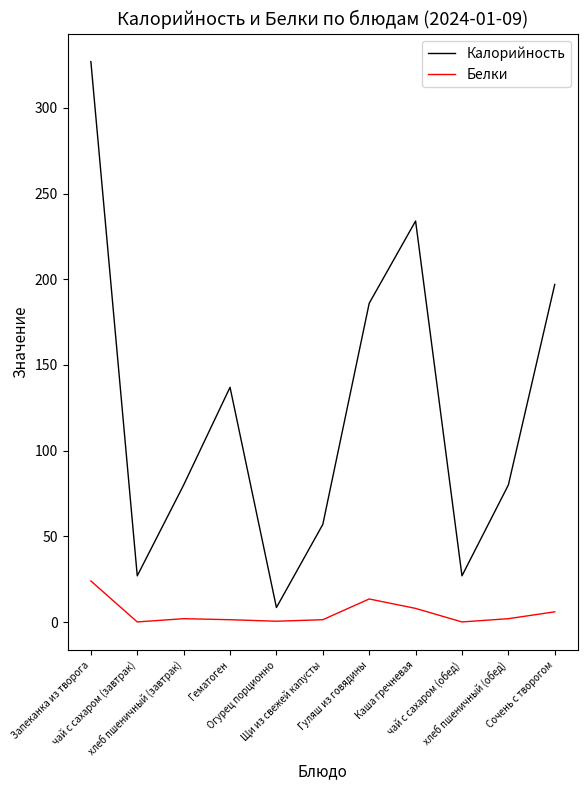

True or false: Калорийность and Белки intersect in this chart.

False